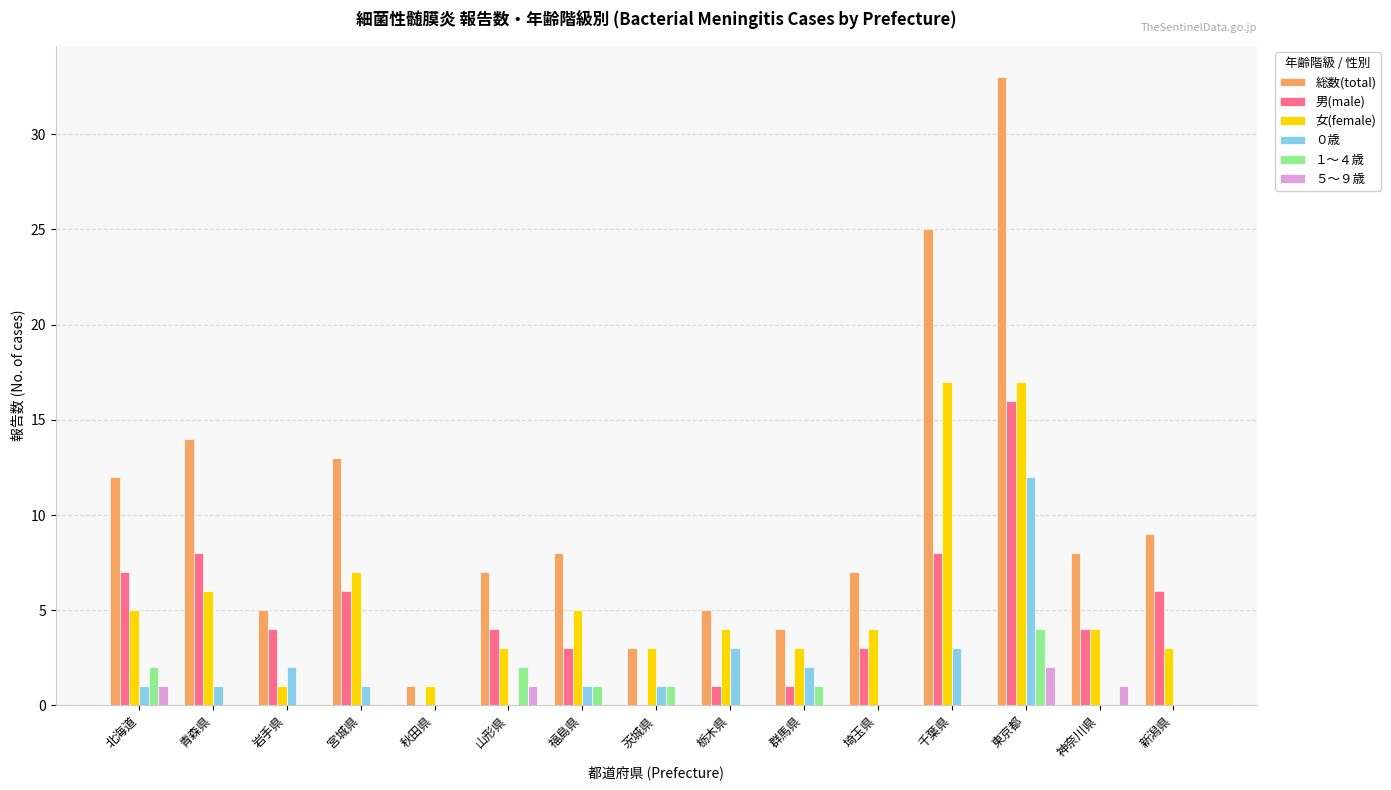

Are the bars grouped side by side (vs. stacked)?

Yes